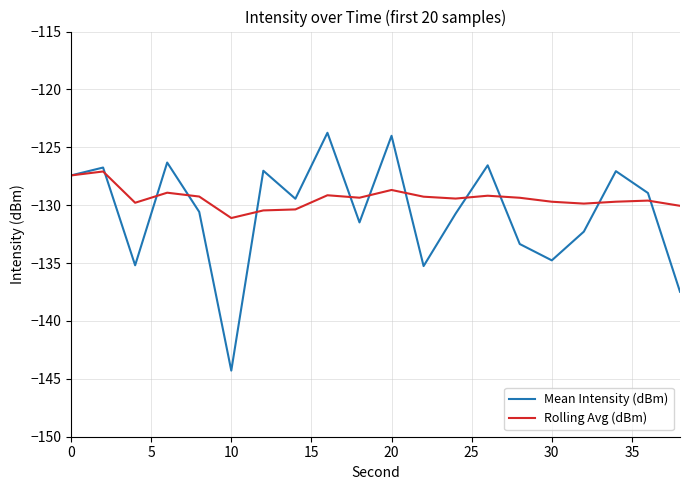

What is the smallest value displayed?

-144.3